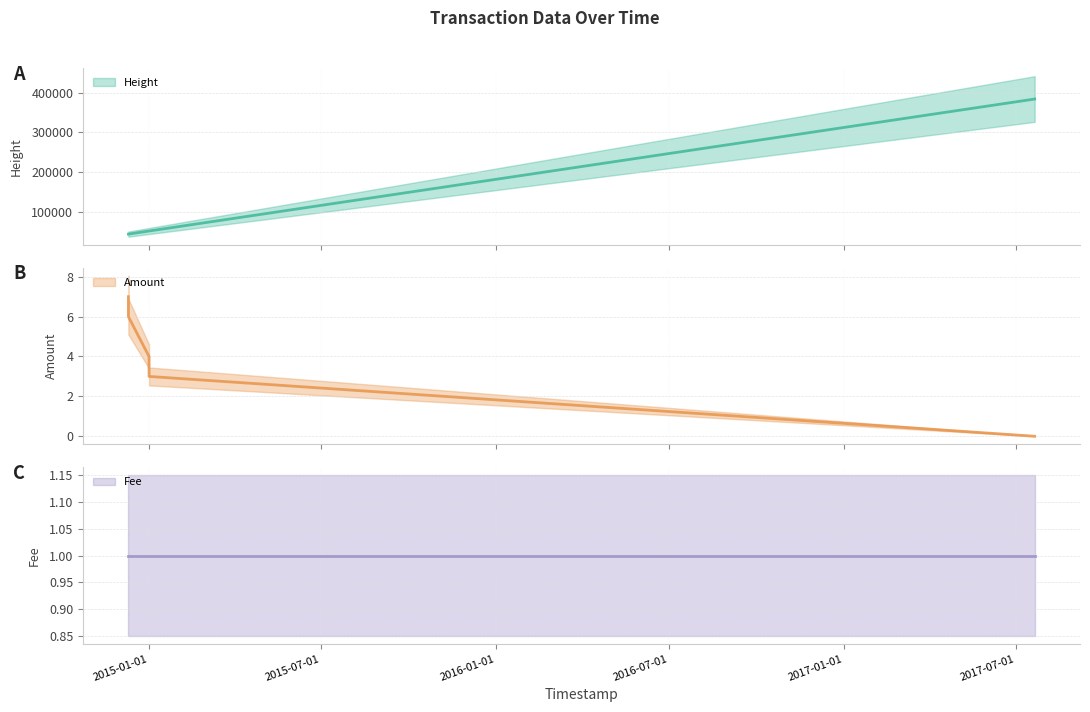

Count the number of categories in the chart.

5